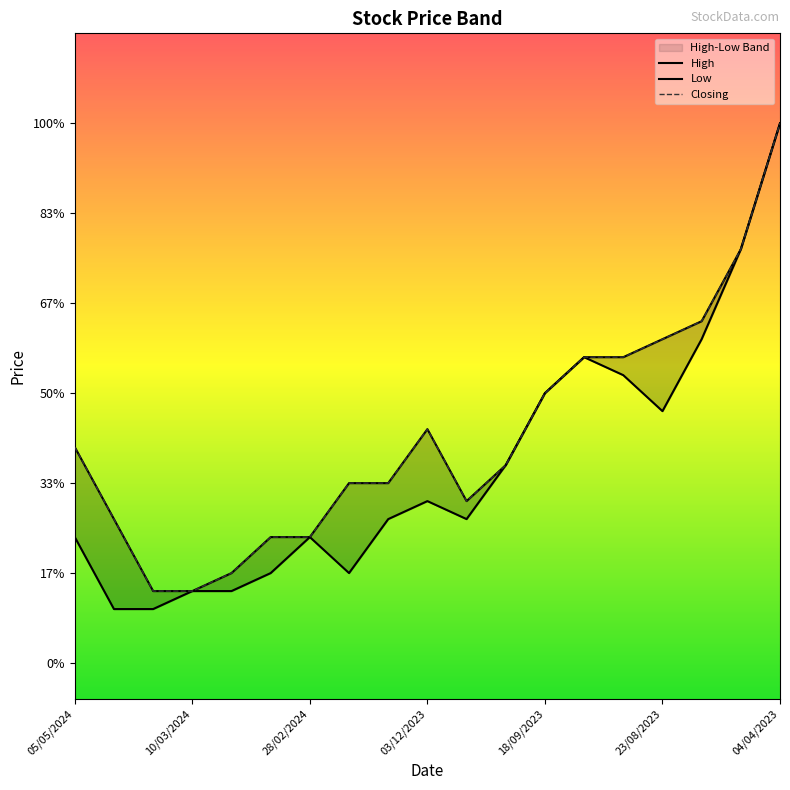

How many categories are shown in the chart?

19